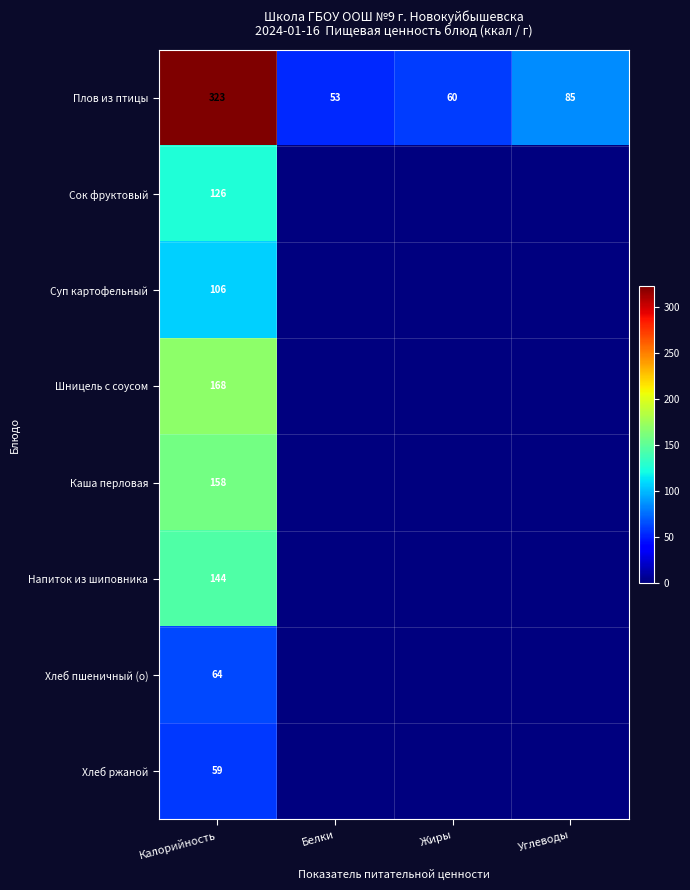

True or false: Хлеб ржаной has a value of 59 at Калорийность.

True